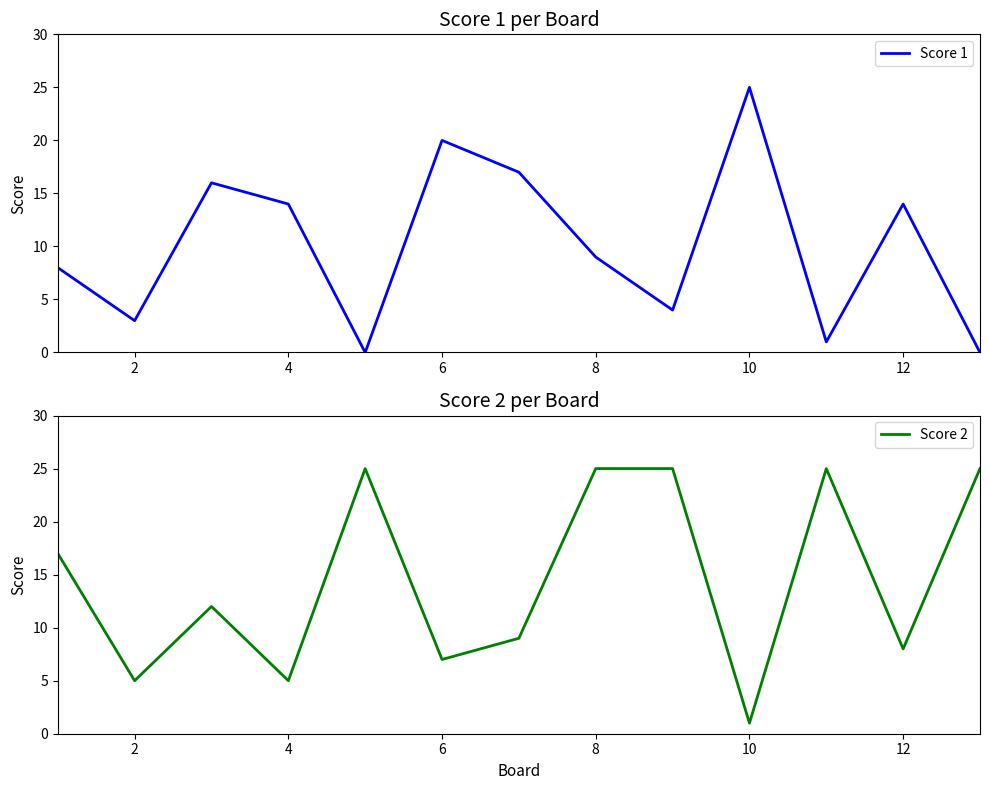

How many intersections are there between Score 1 and Score 2?

8